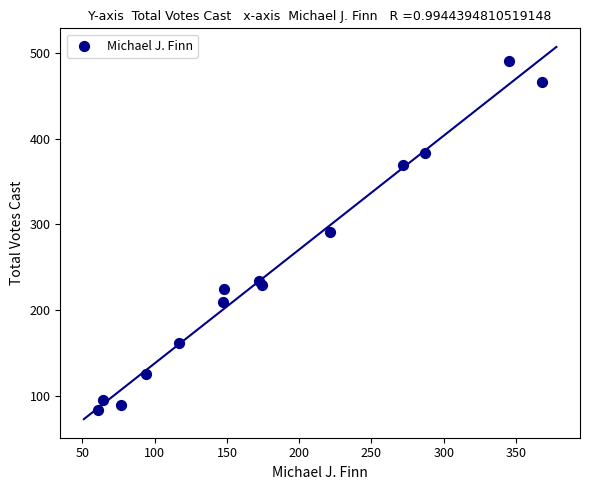

What is the range of Y values (max minus min)?

408